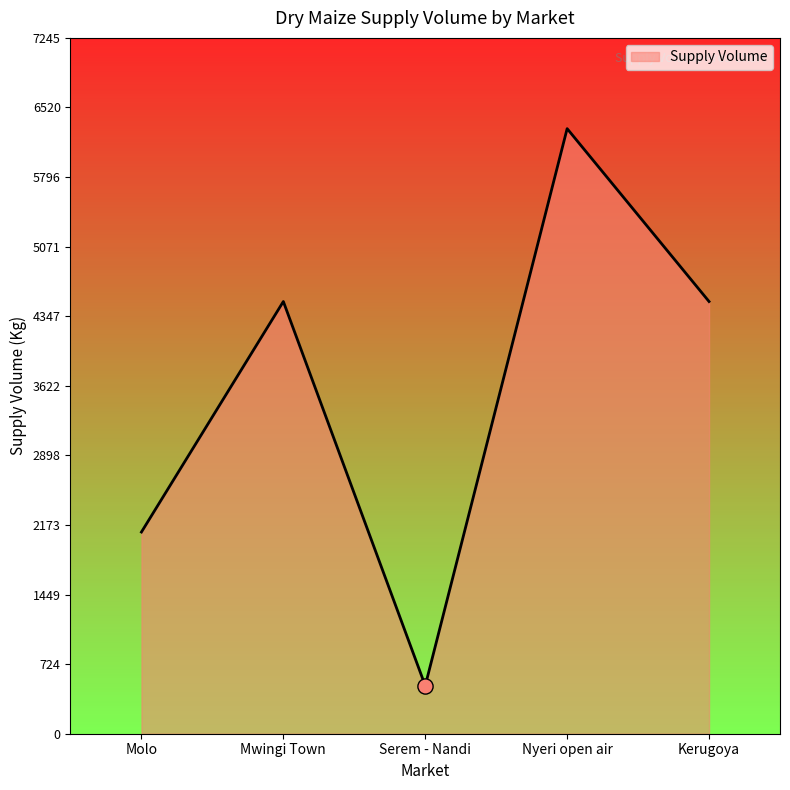

What is the change in value from Nyeri open air to Kerugoya?

-1800